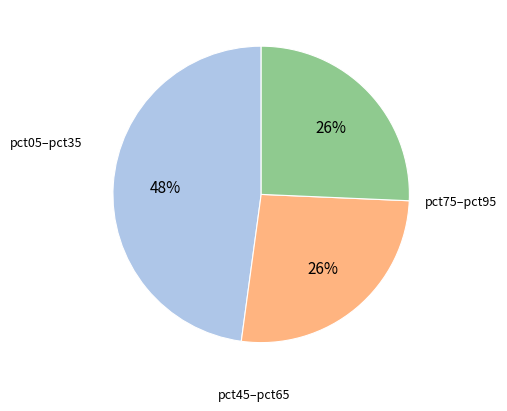

To the nearest percent, what is the difference between the largest and smallest slice percentages?

22%